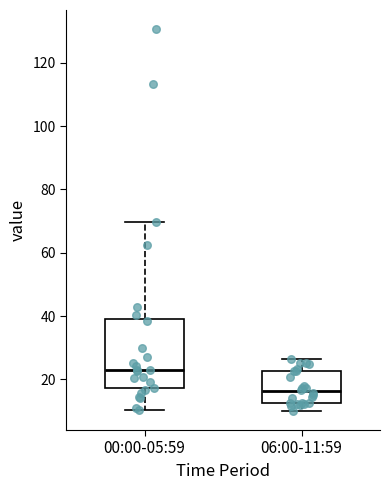

Reading left to right, read every box against the y-axis: the position of its median line, the range the box covers, and the ends of its whiskers. The values are not printed on the chart, so give them approximately, as read against the axis.

00:00-05:59: median 22, box 18 to 40, whiskers 10 to 70
06:00-11:59: median 16, box 12 to 22, whiskers 10 to 26